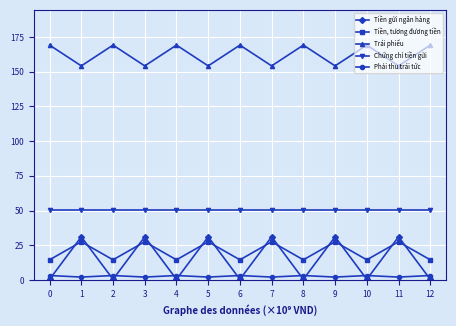

Where do Tiền gửi ngân hàng and Phải thu trái tức first cross each other?

0 and 1